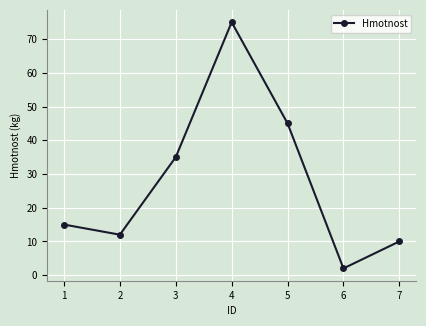

List the labels in order of value, smallest first.

6, 7, 2, 1, 3, 5, 4